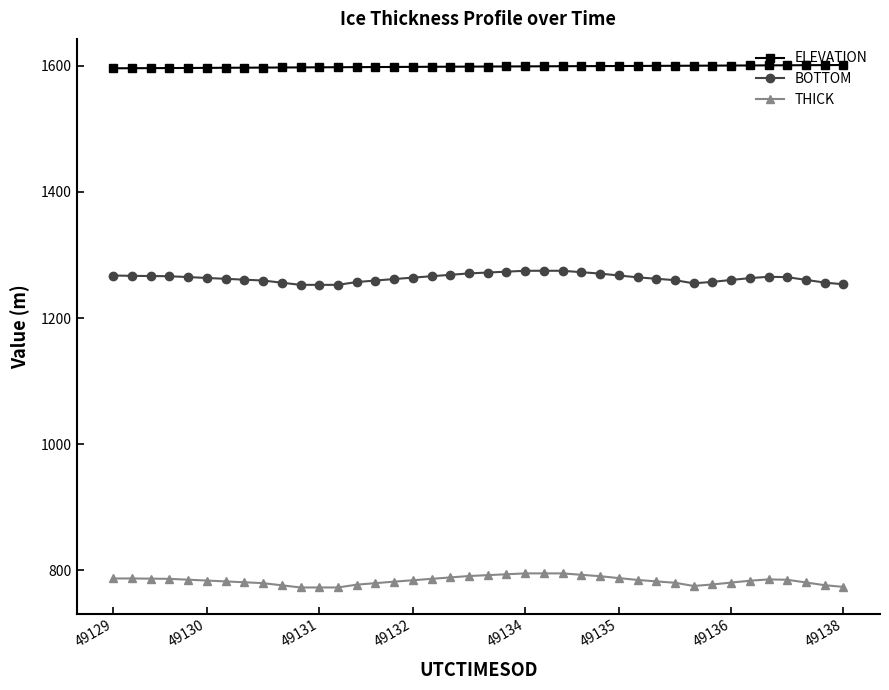

List the series in order of their overall mean, lowest first.

THICK, BOTTOM, ELEVATION